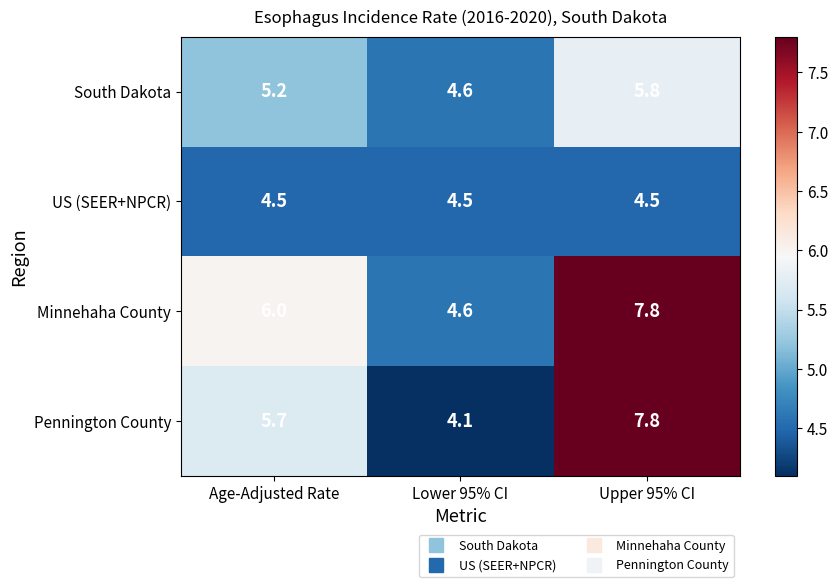

The value of Pennington County at Lower 95% CI is 4.1. True or false?

True